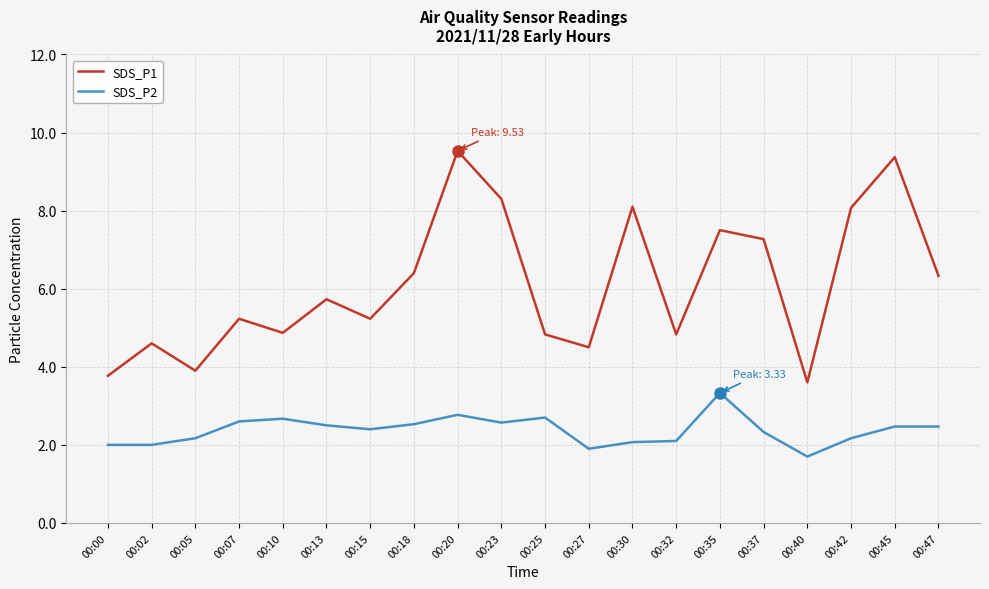

True or false: SDS_P1 and SDS_P2 cross at least once.

False